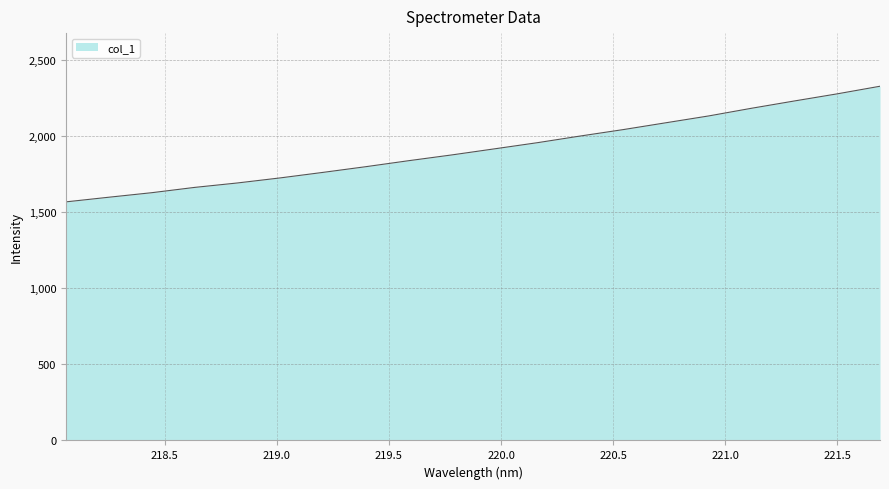

What is the greatest value displayed?

2329.6